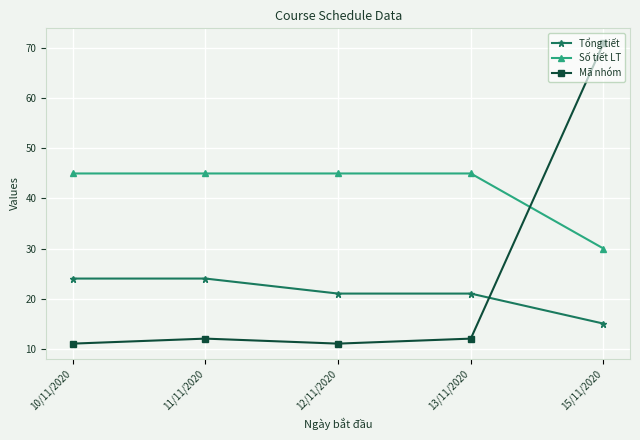

At which label does Tổng tiết first exceed 21?

10/11/2020